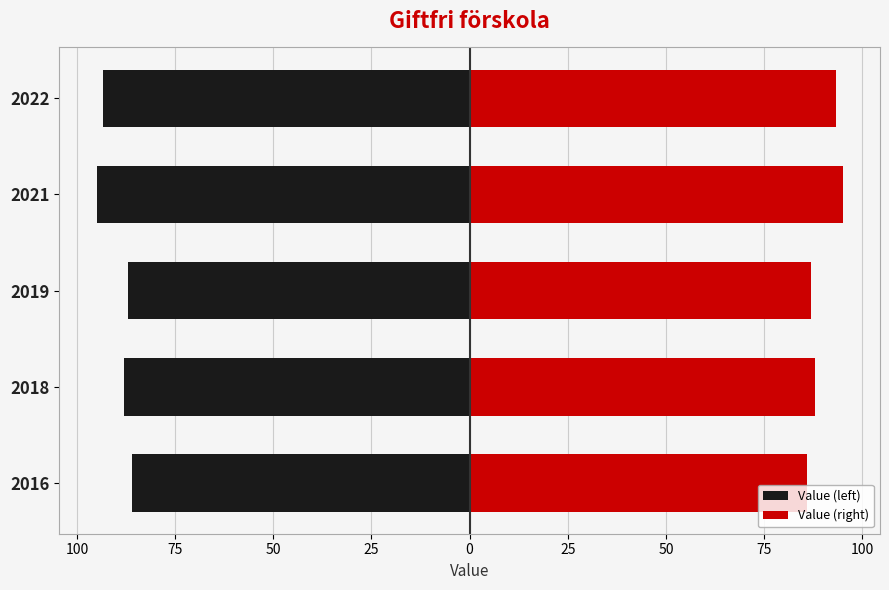

List the series in order of their overall mean, highest first.

Value (right), Value (left)